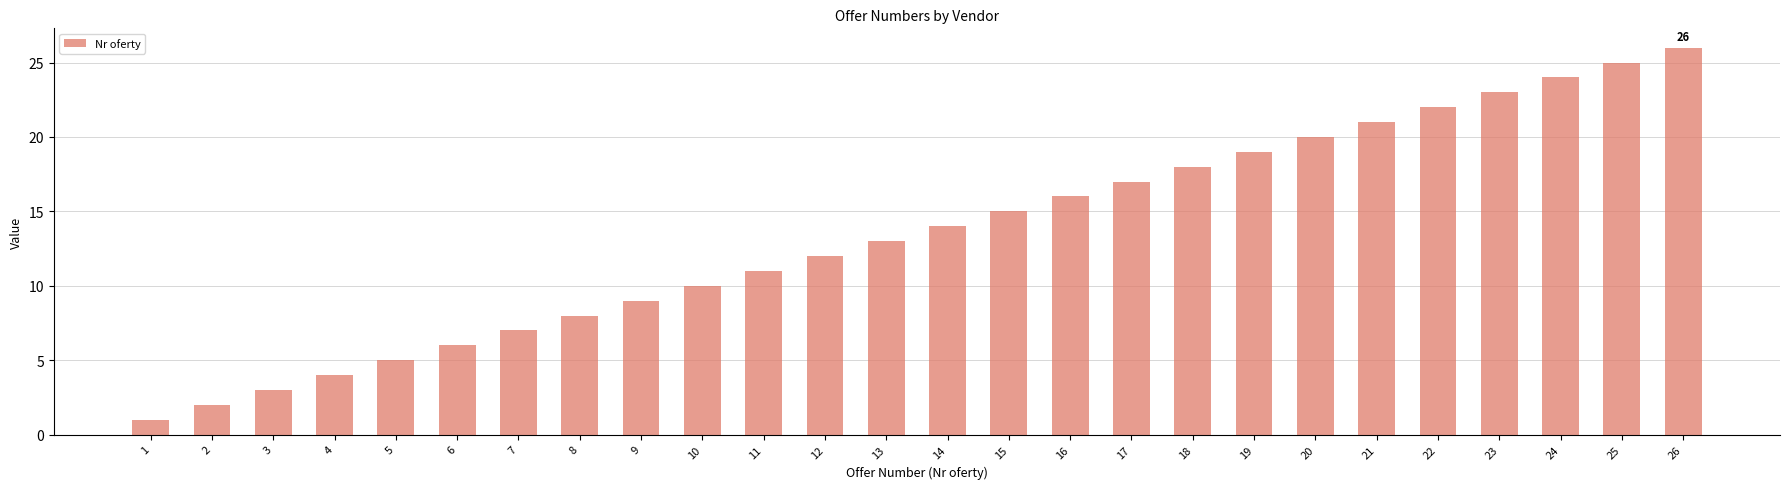

List the labels in order of value, smallest first.

1, 2, 3, 4, 5, 6, 7, 8, 9, 10, 11, 12, 13, 14, 15, 16, 17, 18, 19, 20, 21, 22, 23, 24, 25, 26